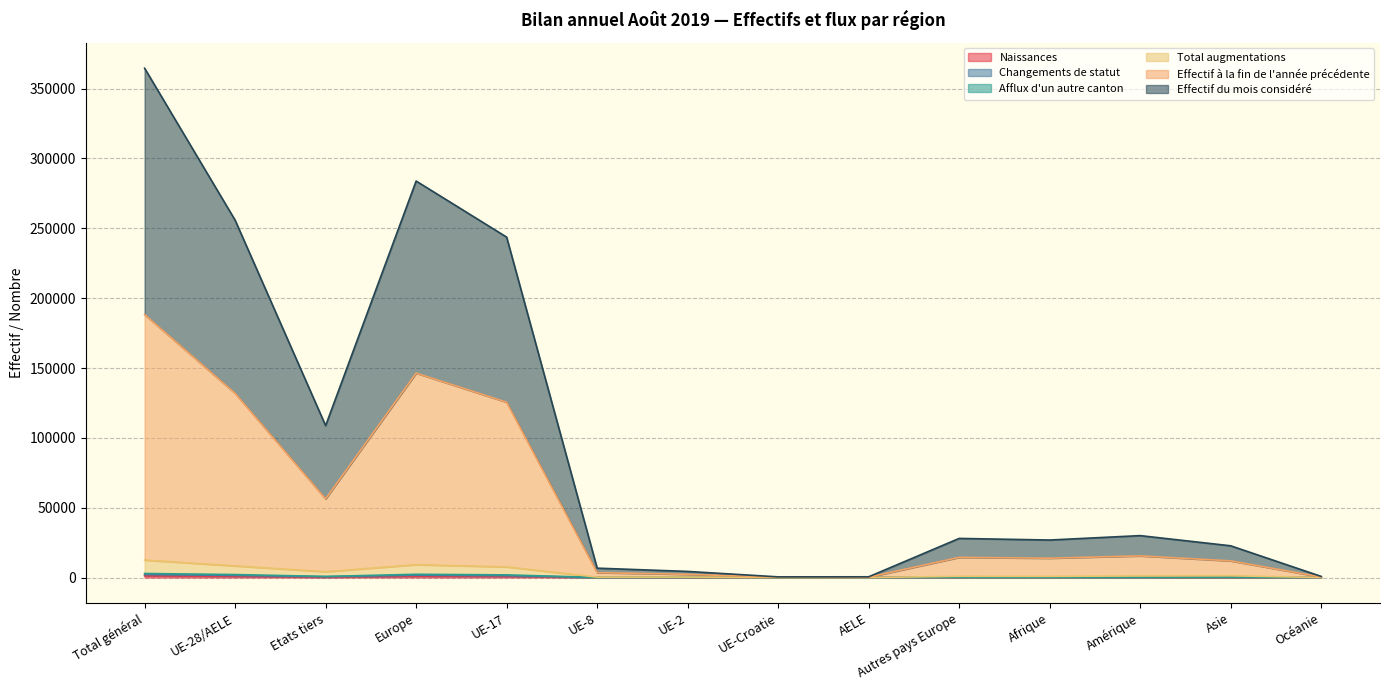

Which has a higher value, UE-17 or AELE?

UE-17